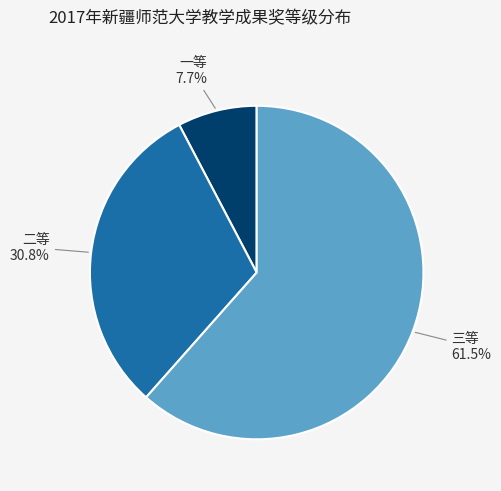

What percentage do 三等 and 一等 together represent?

69.2%